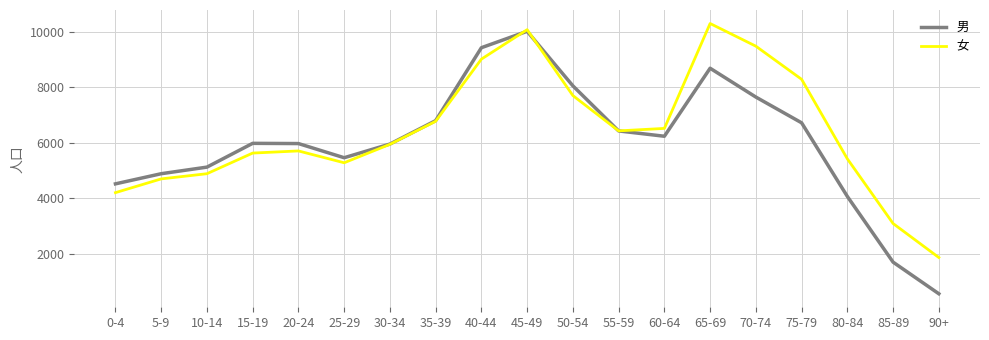

What is the maximum value shown in the chart?

10308